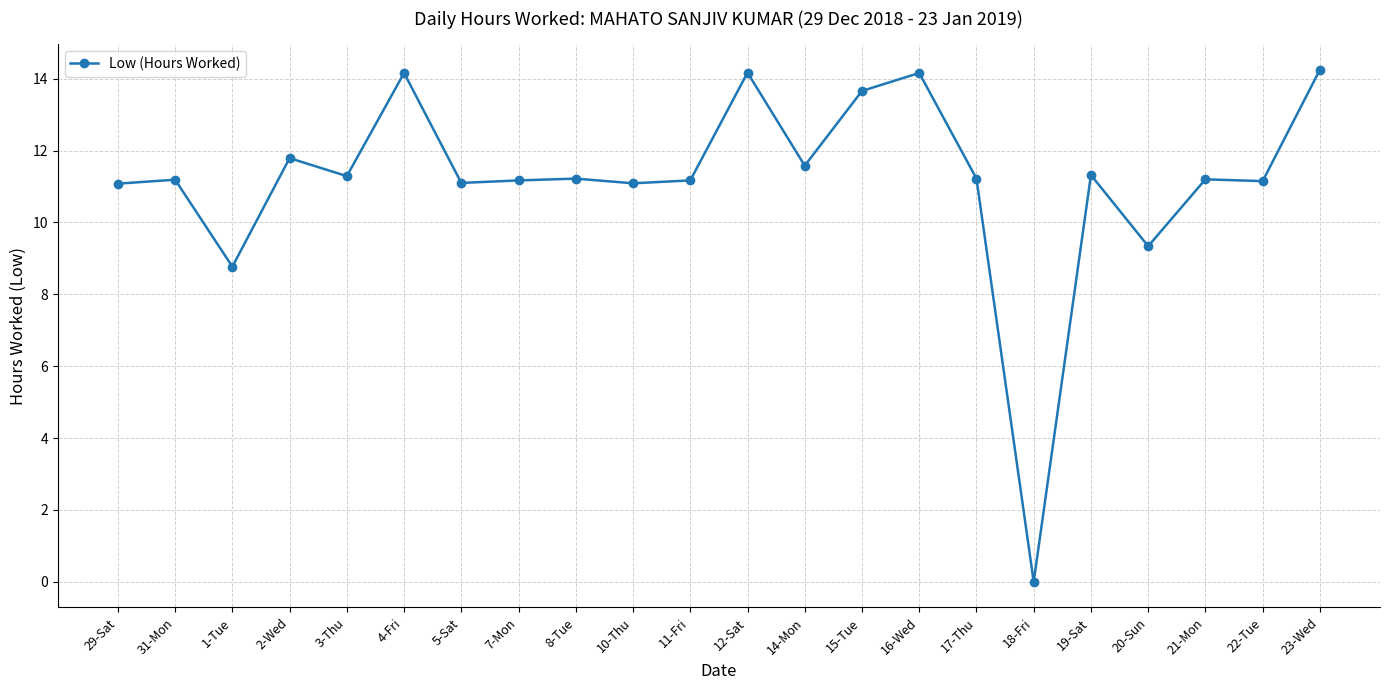

Count the number of data series in this chart.

1